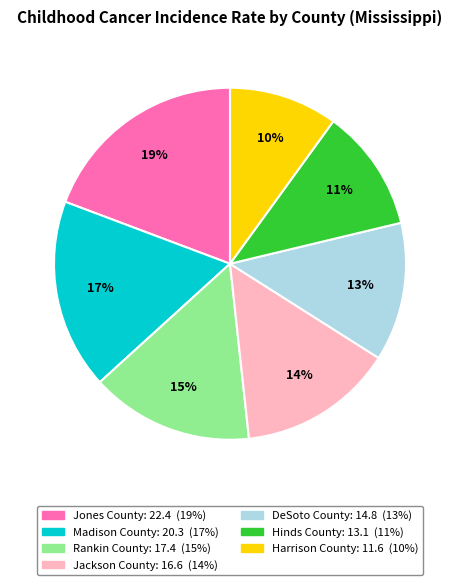

Count the number of slices in the pie.

7